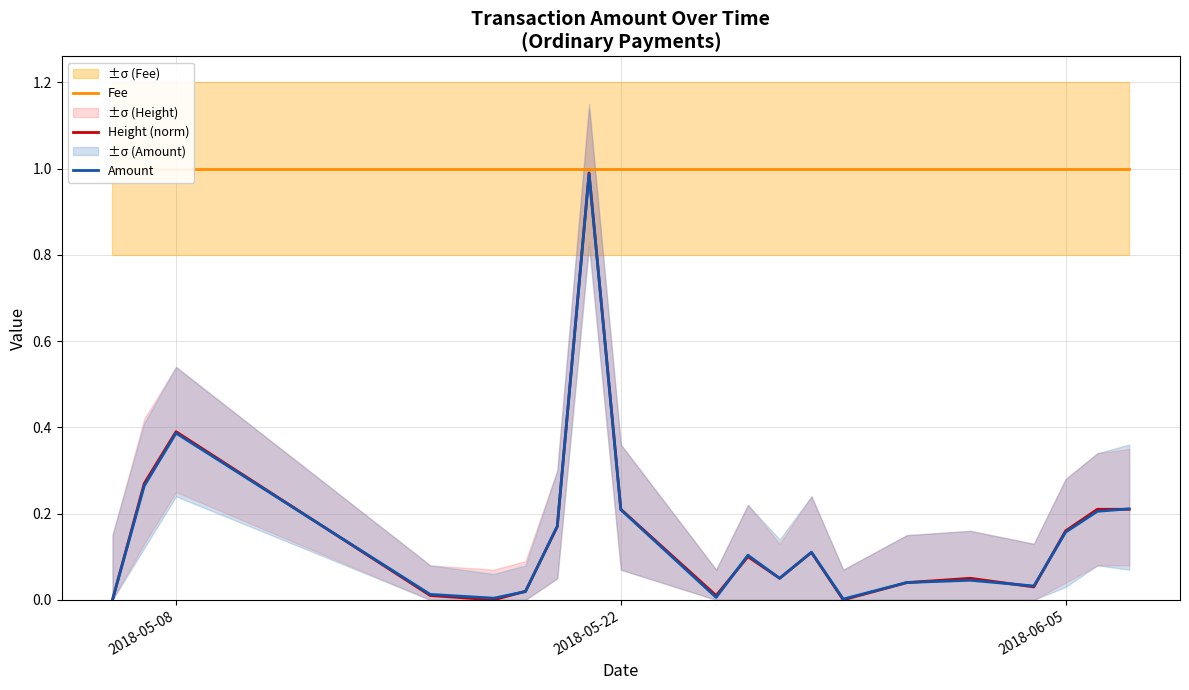

What is the highest value of the Amount series?

1.0